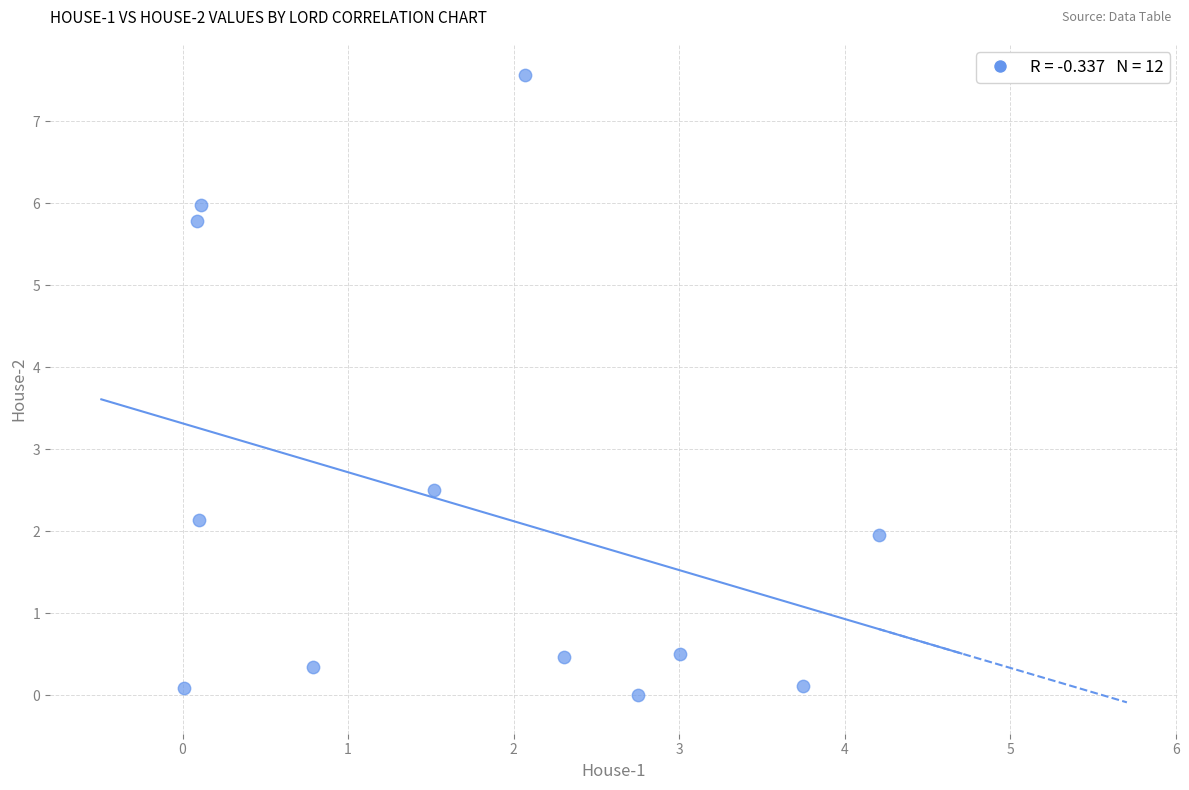

What is the range of X values (max minus min)?

4.2